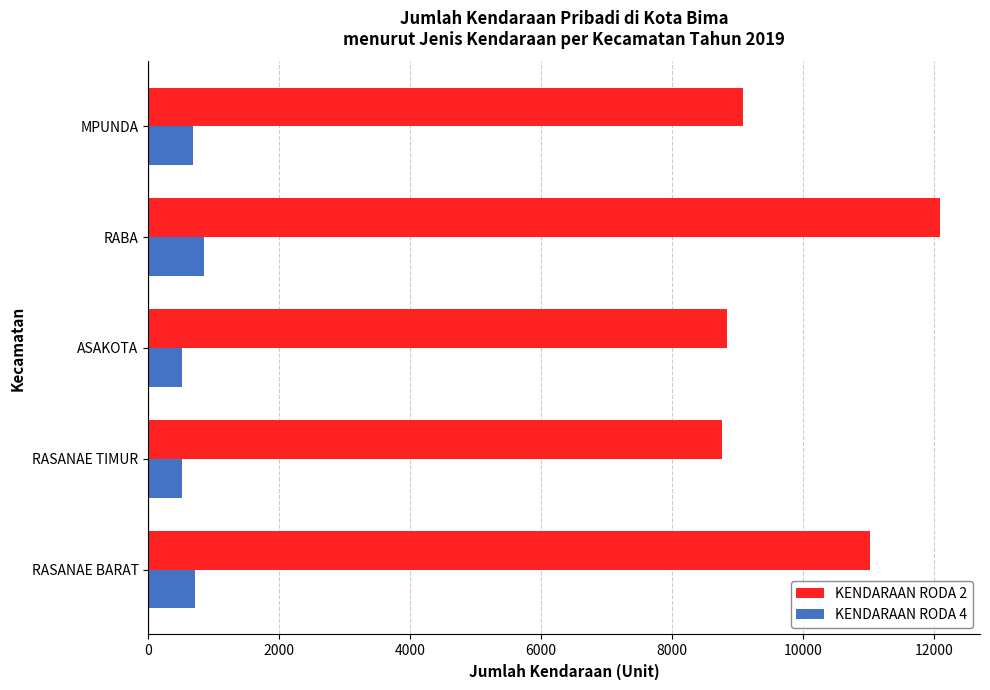

Which series has the largest range (max minus min)?

KENDARAAN RODA 2